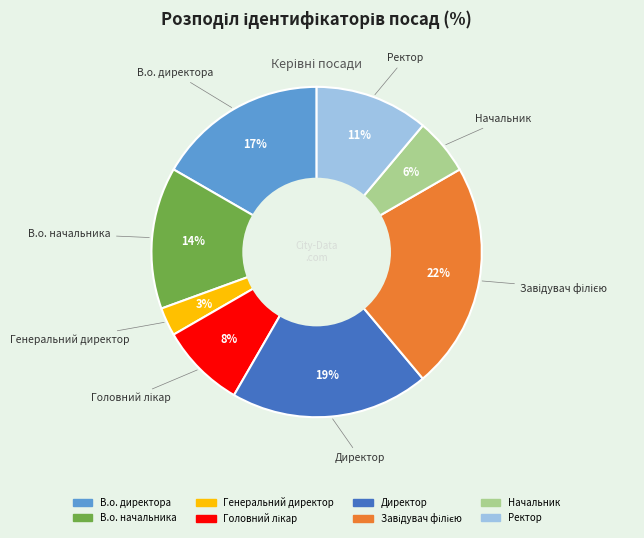

The Генеральний директор slice represents 17% of the pie. True or false?

False